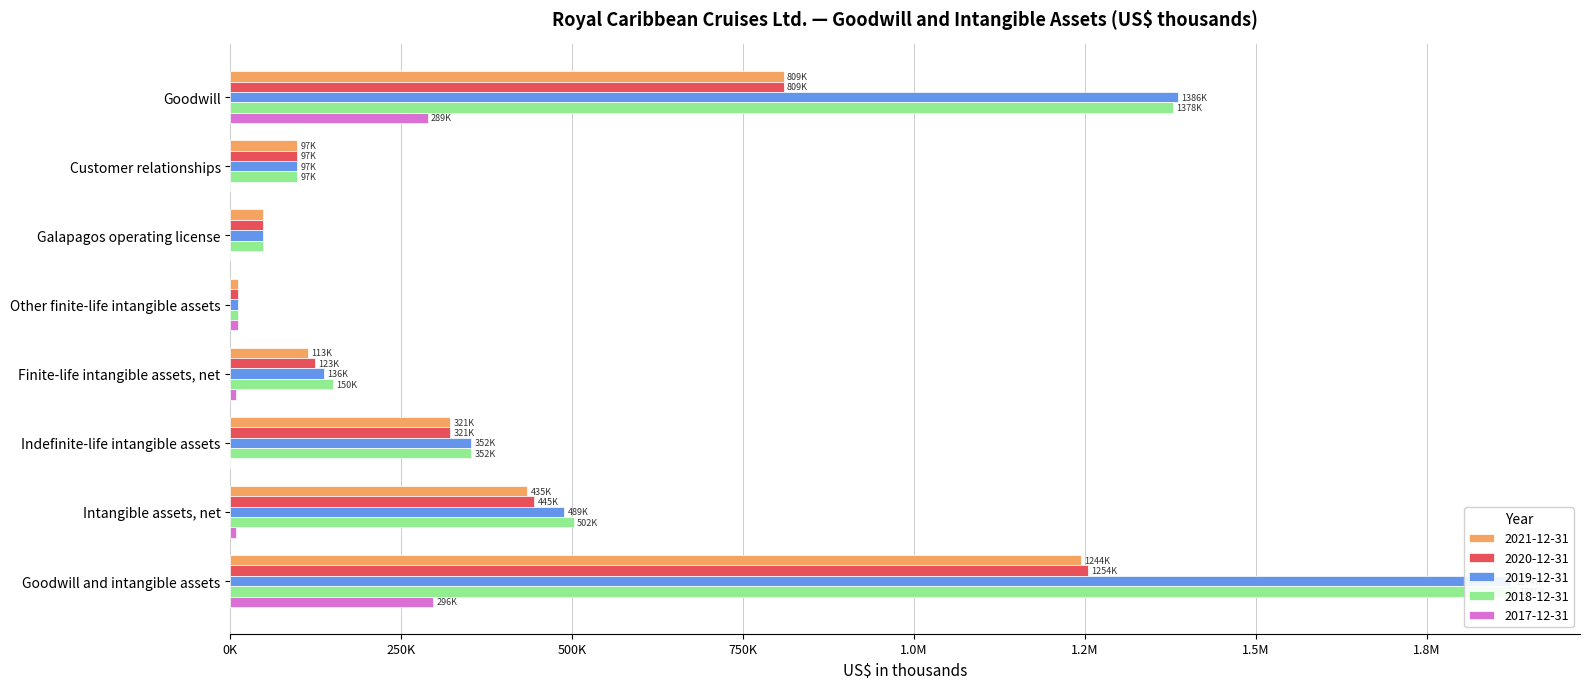

At which label does 2021-12-31 first exceed 321475?

Goodwill